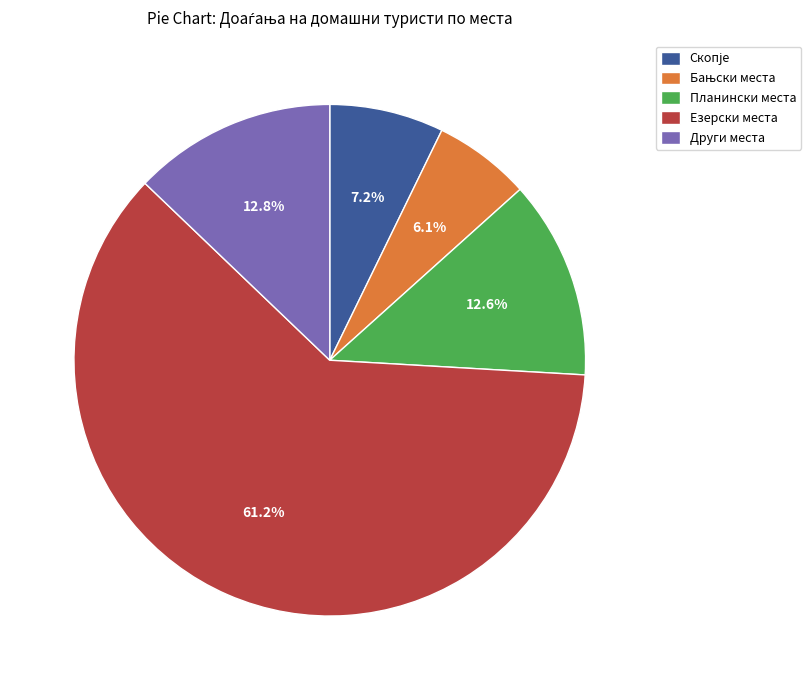

What percentage is NOT represented by Други места?

87.2%